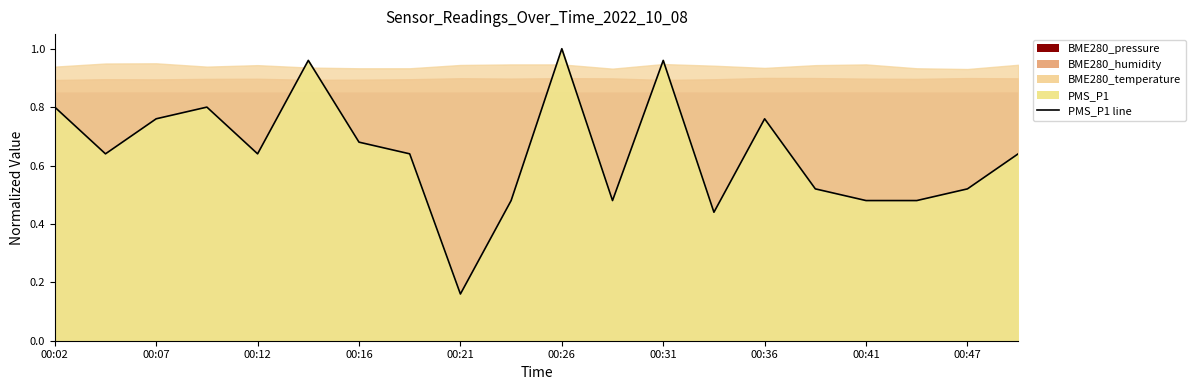

Is it true that the value at 15 is 0.8?

False